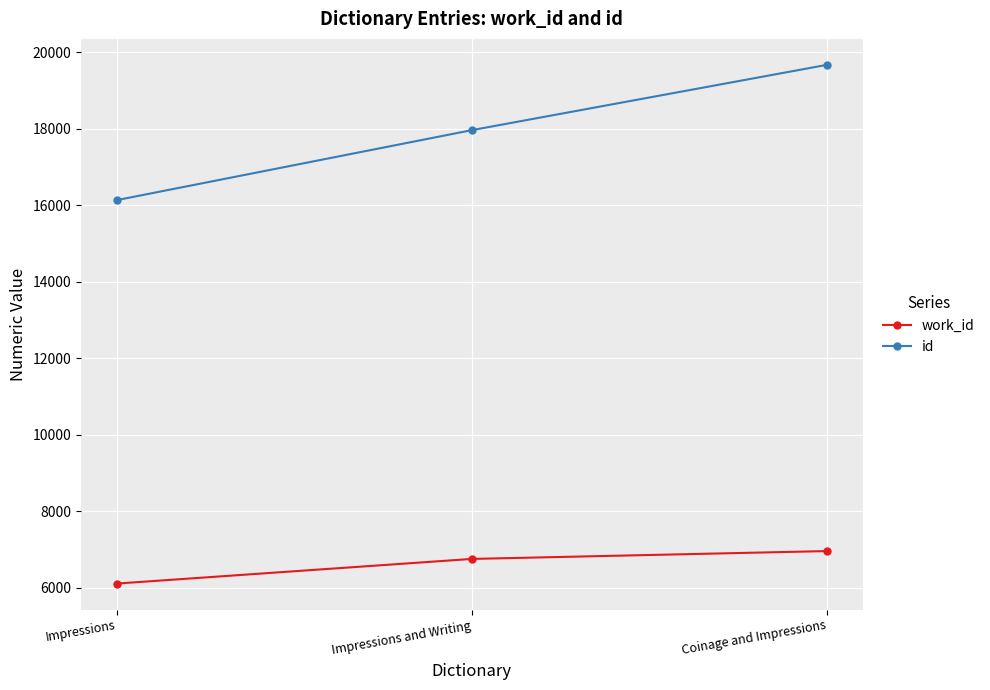

At which label is id closest to 17905?

Impressions and Writing